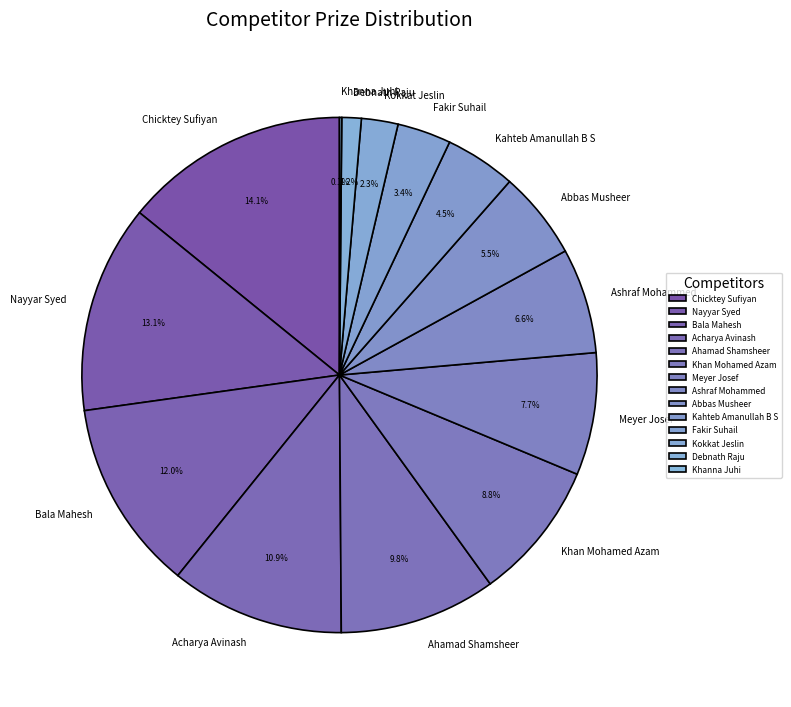

Does Abbas Musheer account for over 50% of the chart?

No